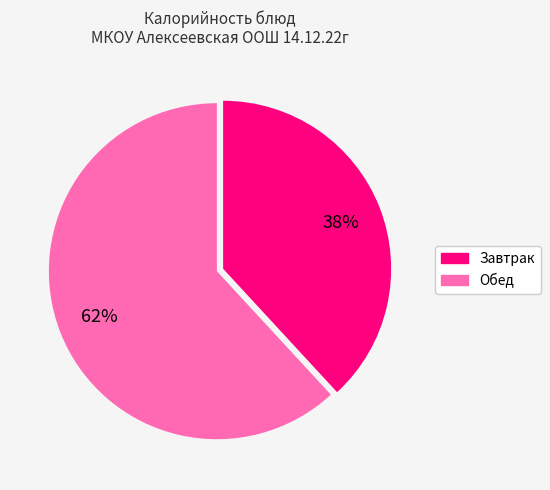

To the nearest percent, what is the difference between the largest and smallest slice percentages?

24%